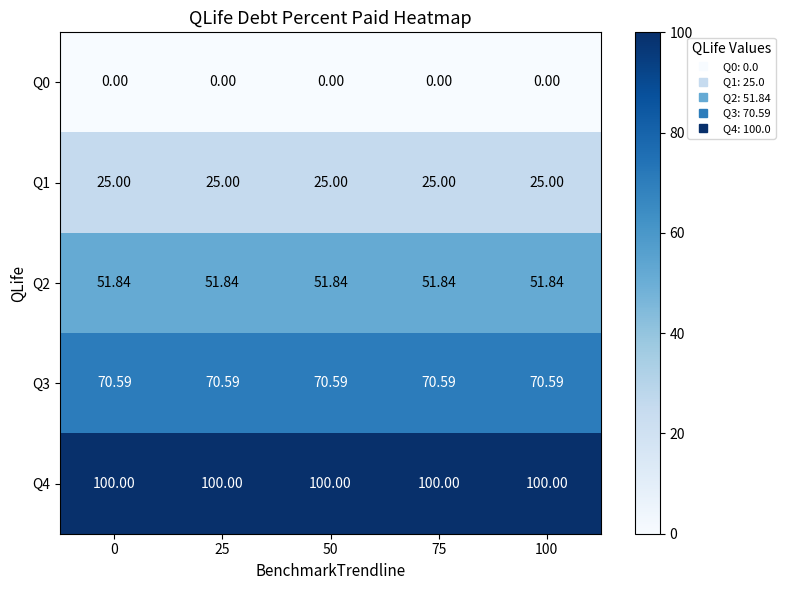

Rank the series at 75 from highest to lowest value.

Q4, Q3, Q2, Q1, Q0